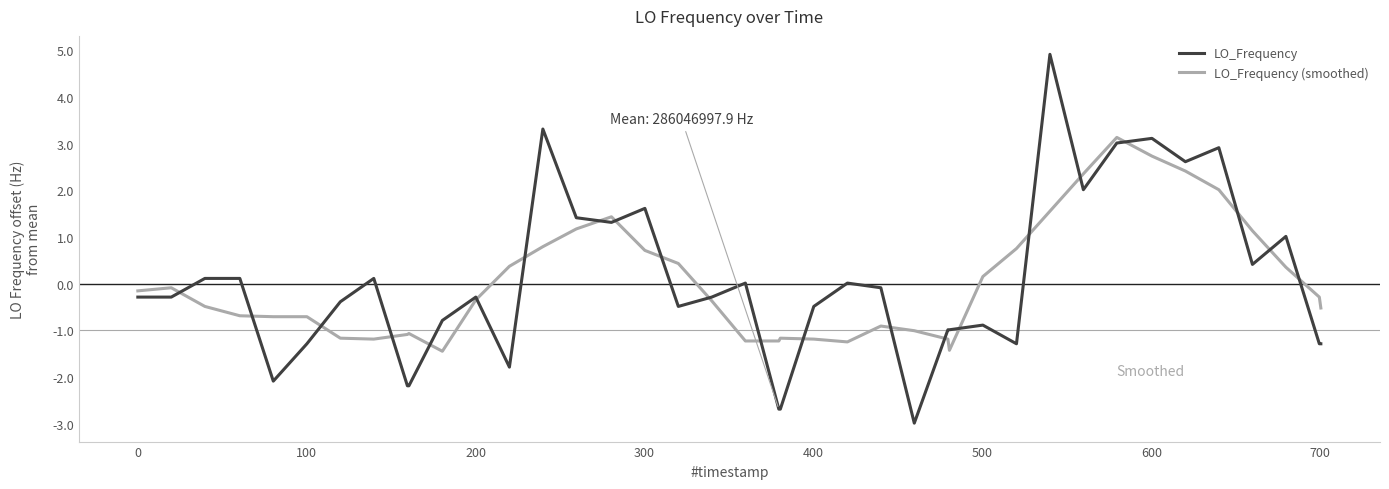

What is the lowest value of the LO_Frequency series?

-3.0